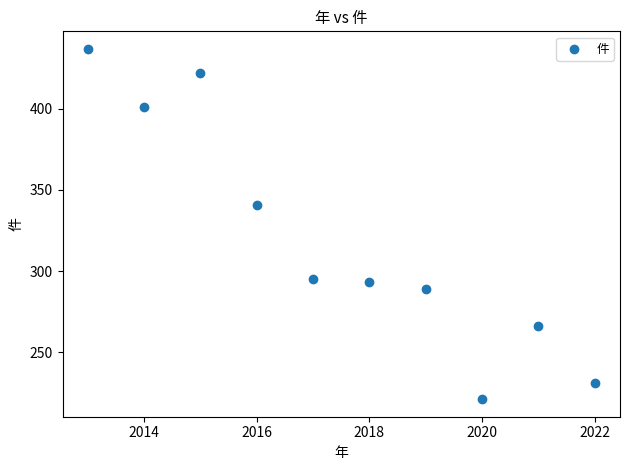

What Y value in the scatter plot is closest to 329?

341